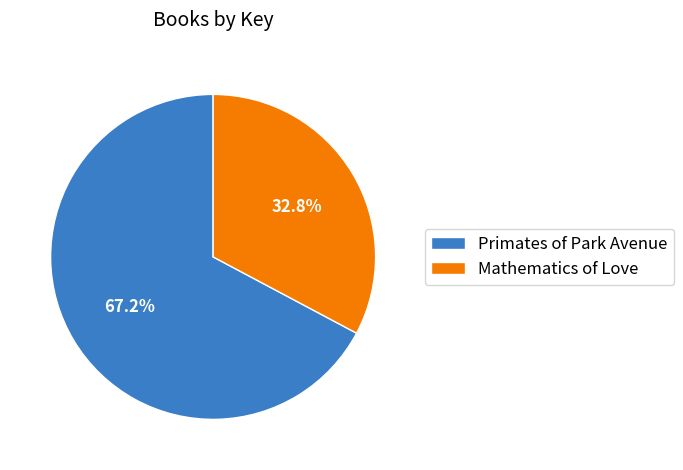

True or false: Primates of Park Avenue accounts for 67% of the total.

True